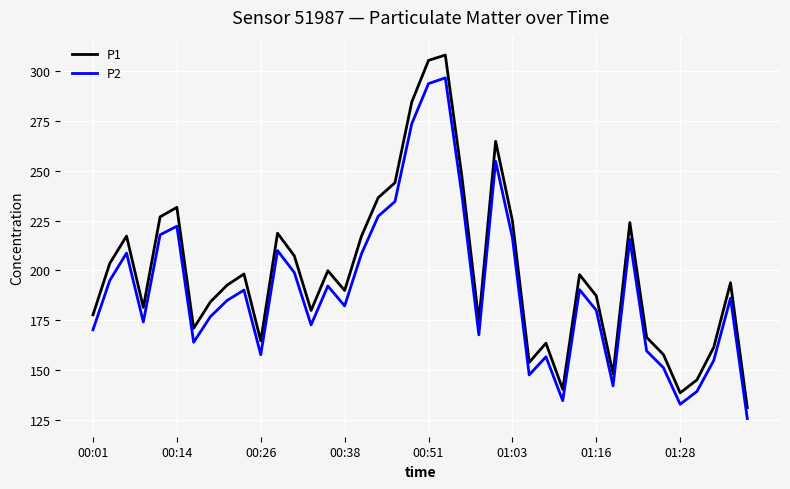

Which series has the widest spread of values?

P1